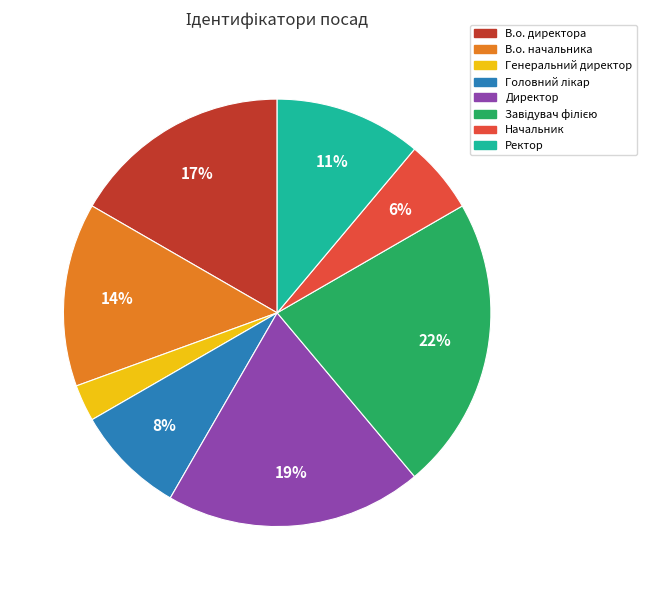

How many slices are in this pie chart?

8